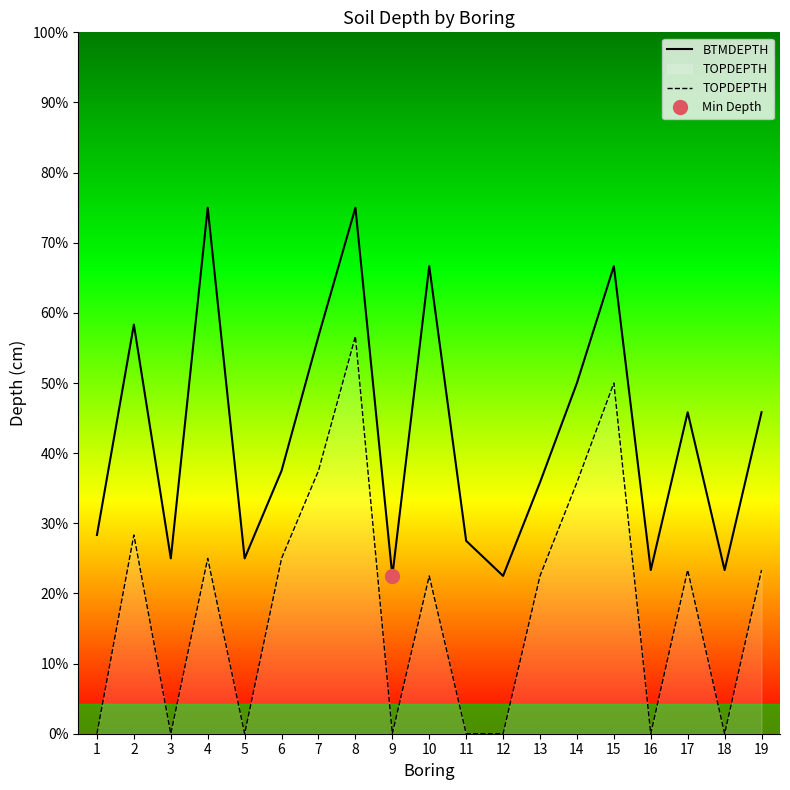

Rank the series at 5 from highest to lowest value.

BTMDEPTH, TOPDEPTH